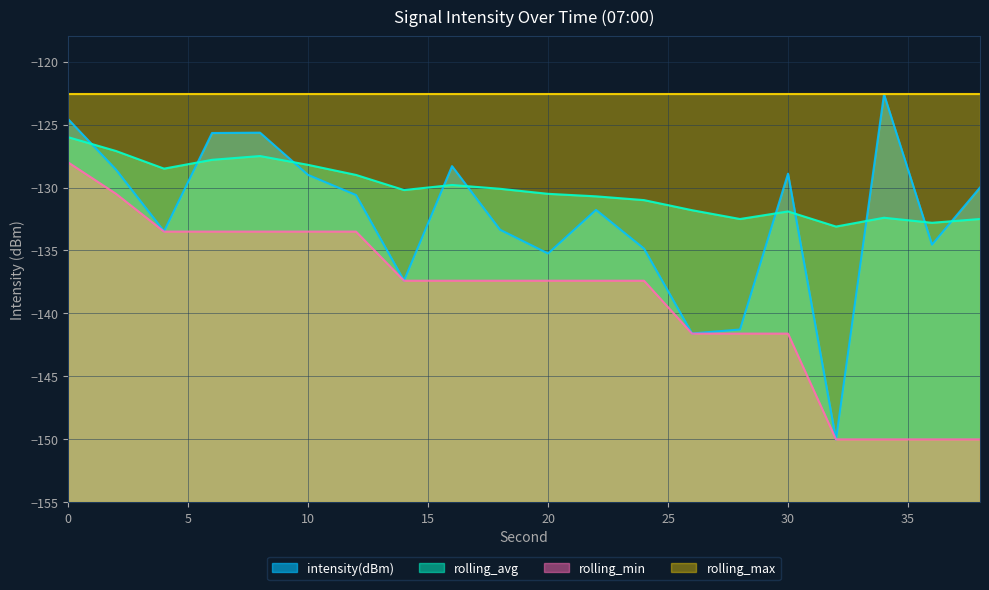

How many data points in intensity(dBm) are less than -130?

11